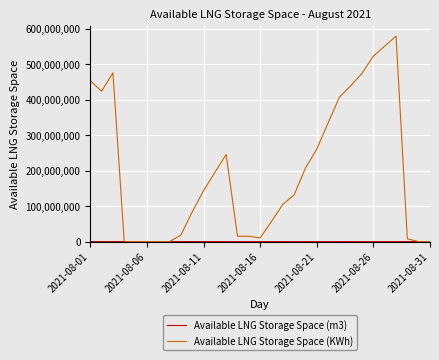

Which series has the largest total across all categories?

Available LNG Storage Space (KWh)